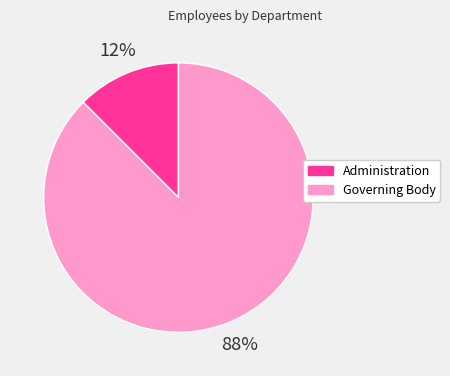

Which slice is the largest?

Governing Body